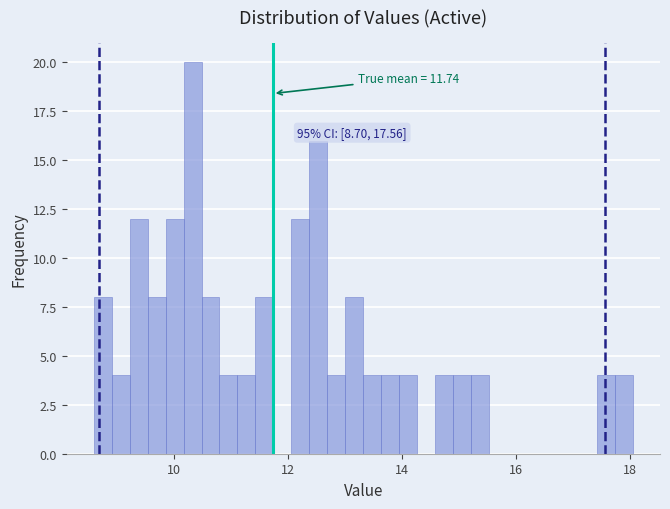

Around what value on the x-axis is the tallest bar? Give the approximate position of its centre, as read against the axis.

10.4